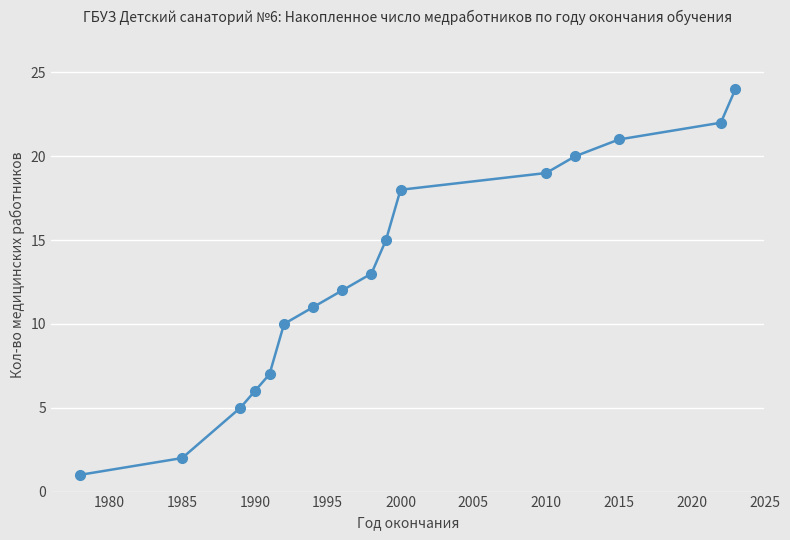

What is the greatest value displayed?

24